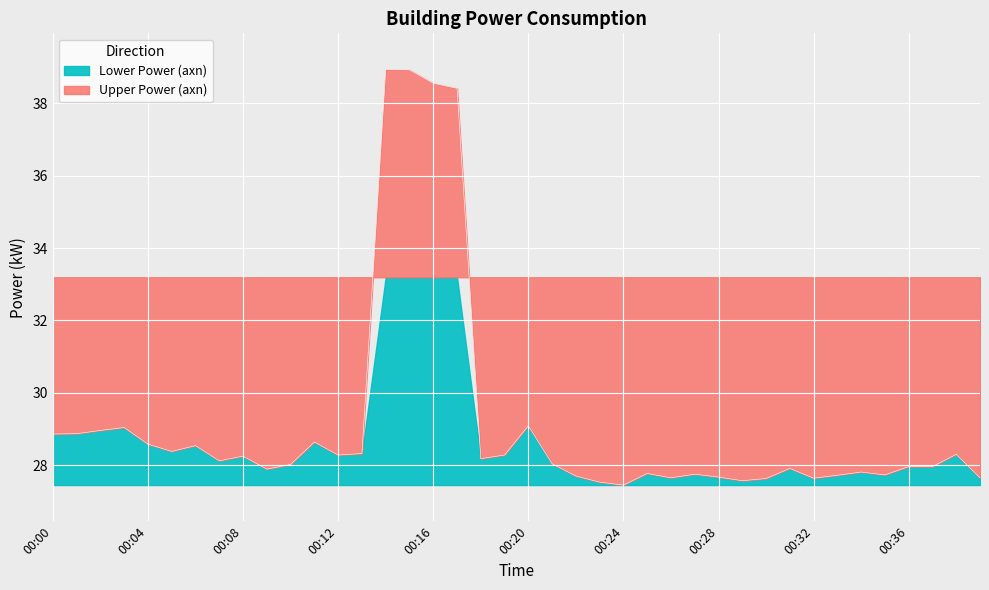

Which label corresponds to the largest value in the chart?

00:14